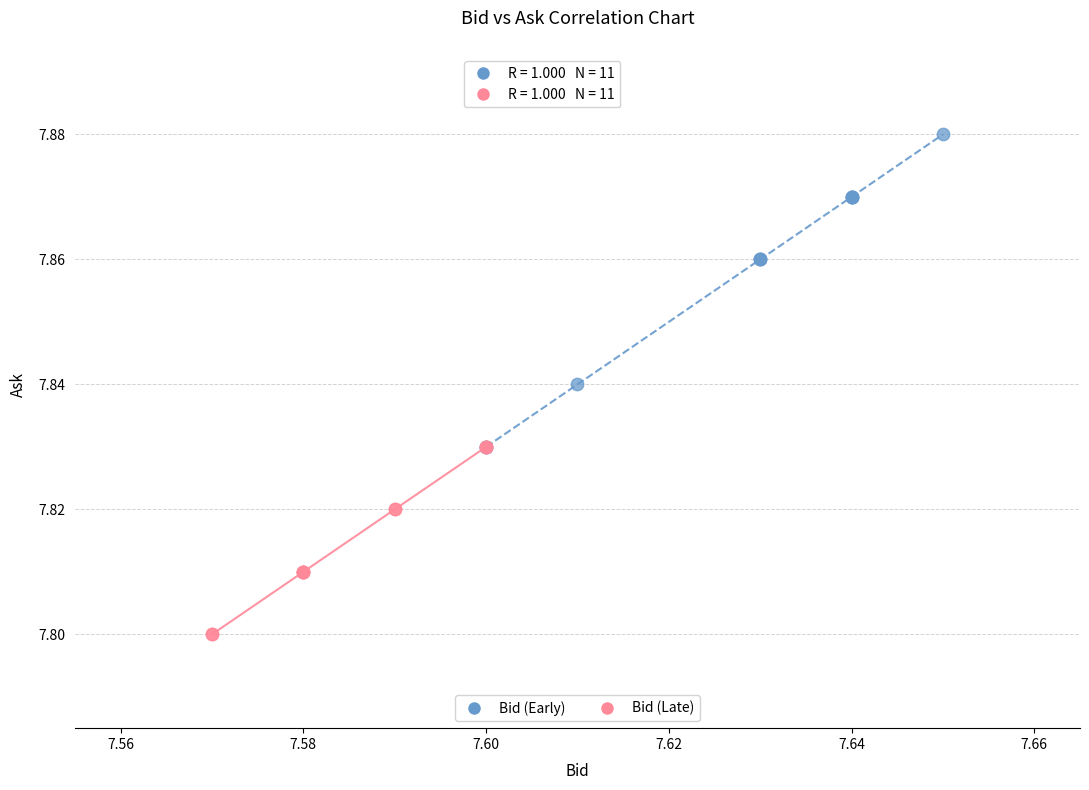

Which series contains the lowest Y value?

Bid (Late)